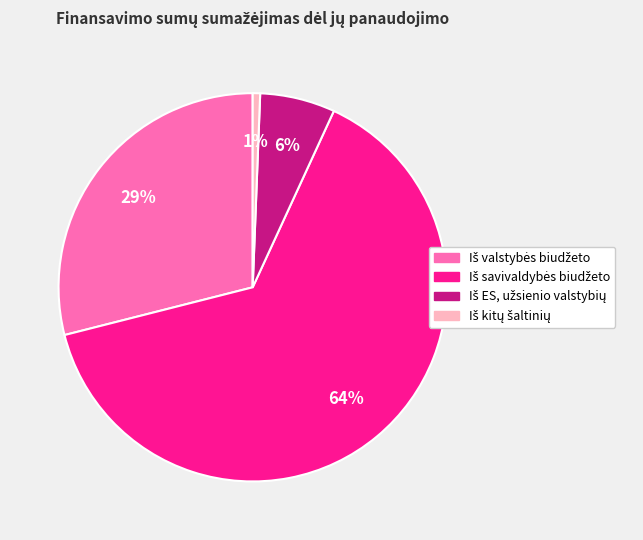

To the nearest percent, what is the average slice percentage?

25%